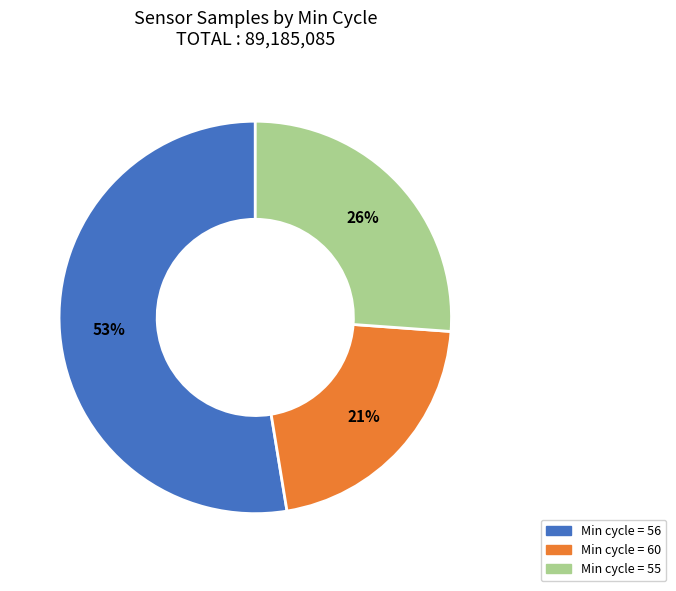

To the nearest percent, what is the average slice percentage?

33%